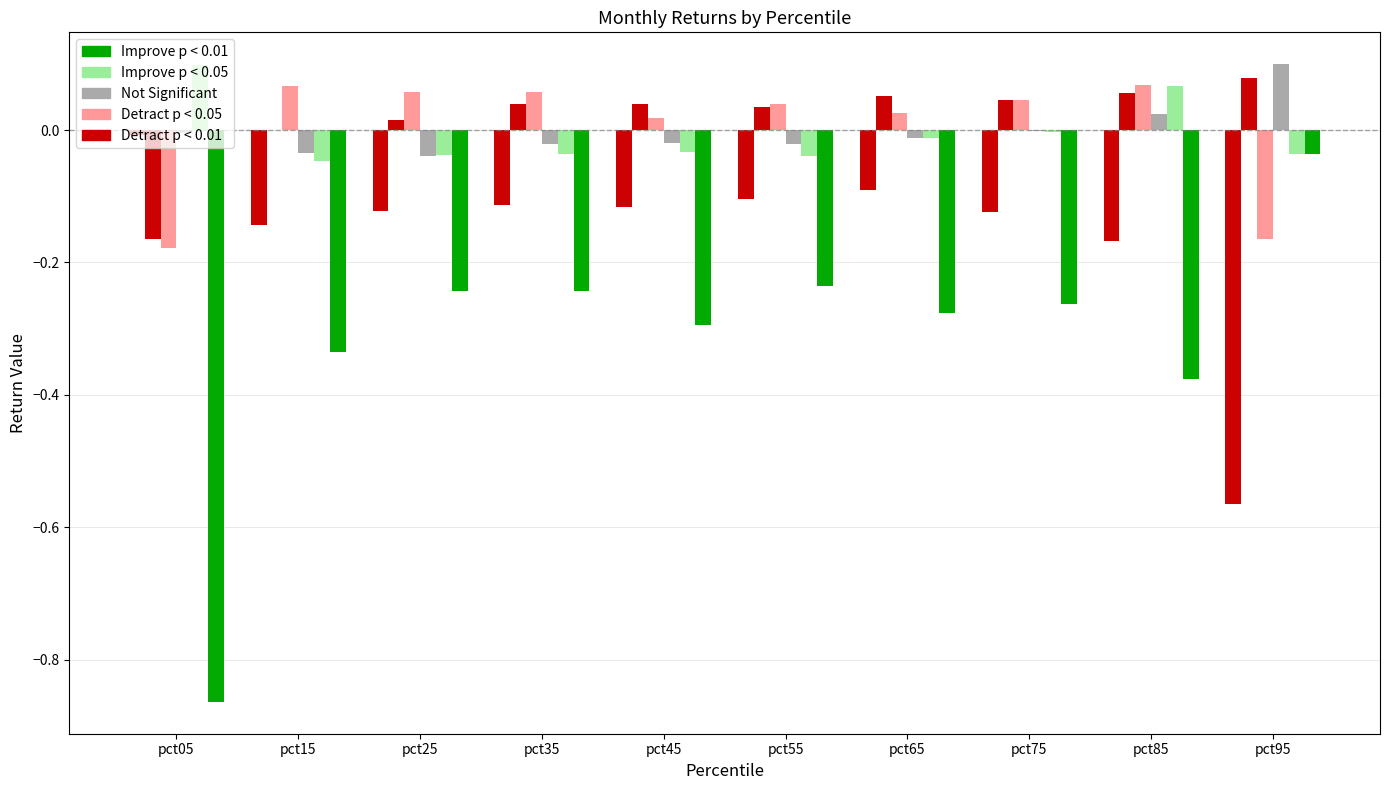

At which label is Apr closest to 0?

pct75